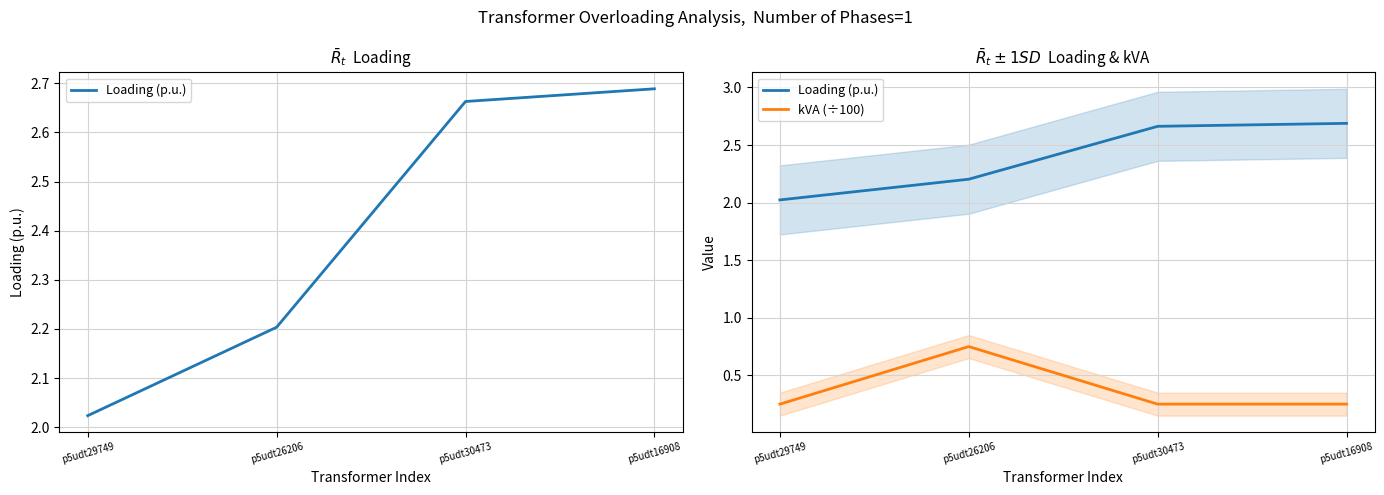

Which category has the highest value in the kVA (÷100) series?

p5udt26206